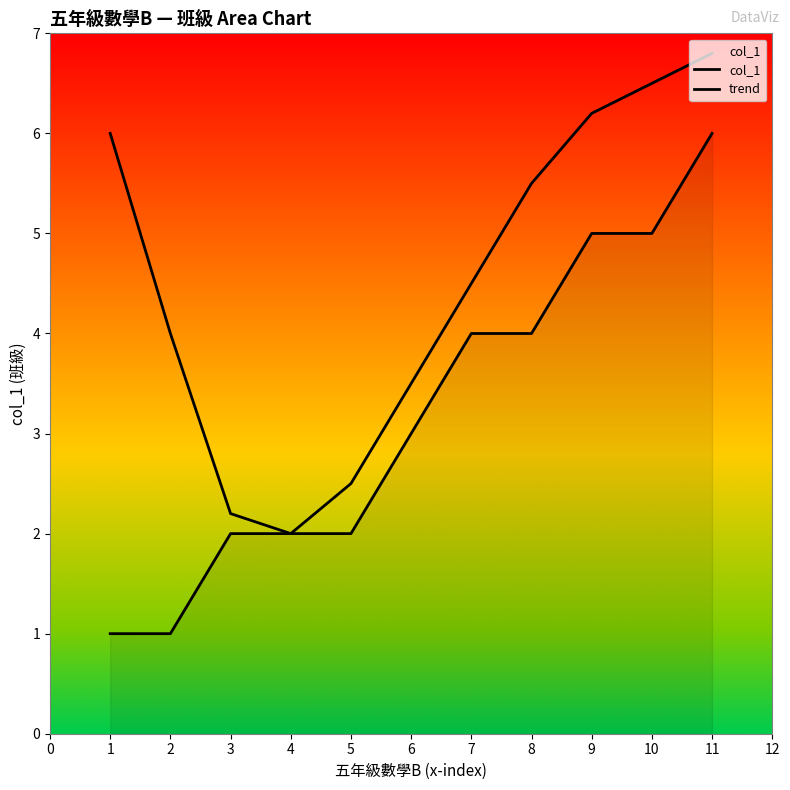

How many lines are shown in the chart?

2